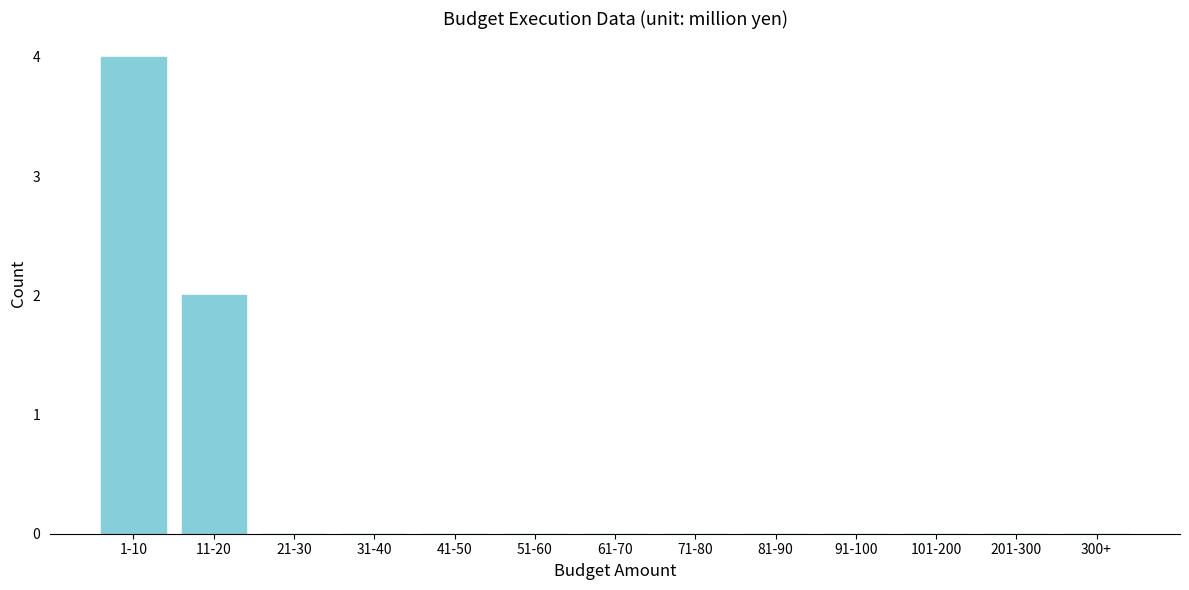

Reading left to right, extract all data points from this chart.

1-10=4	11-20=2	21-30=0	31-40=0	41-50=0	51-60=0	61-70=0	71-80=0	81-90=0	91-100=0	101-200=0	201-300=0	300+=0